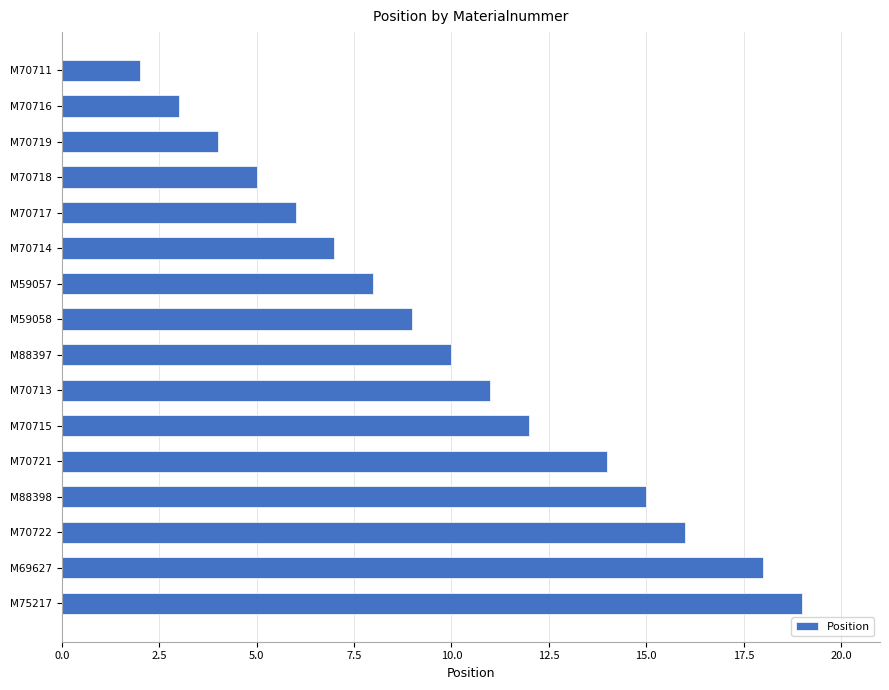

Is it true that the value at M70714 is 7?

True